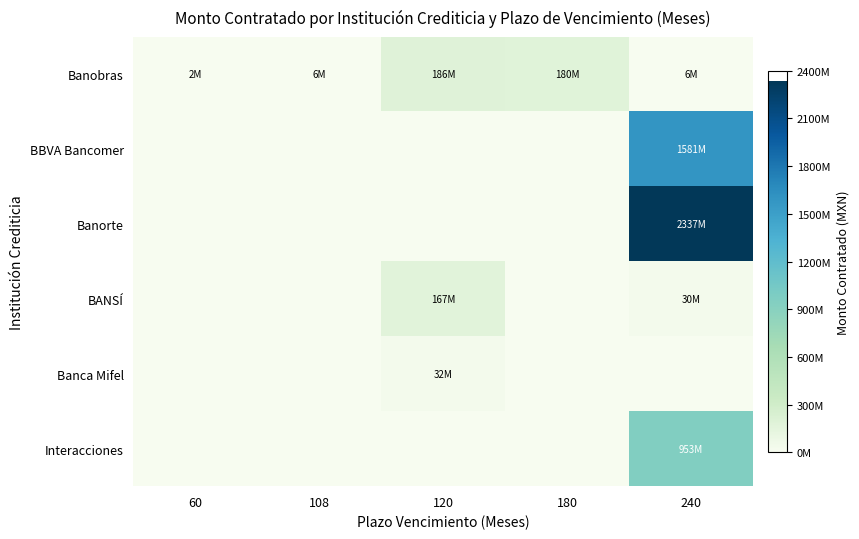

At 60, list the series in order from smallest to largest.

BBVA Bancomer, Banorte, BANSÍ, Banca Mifel, Interacciones, Banobras